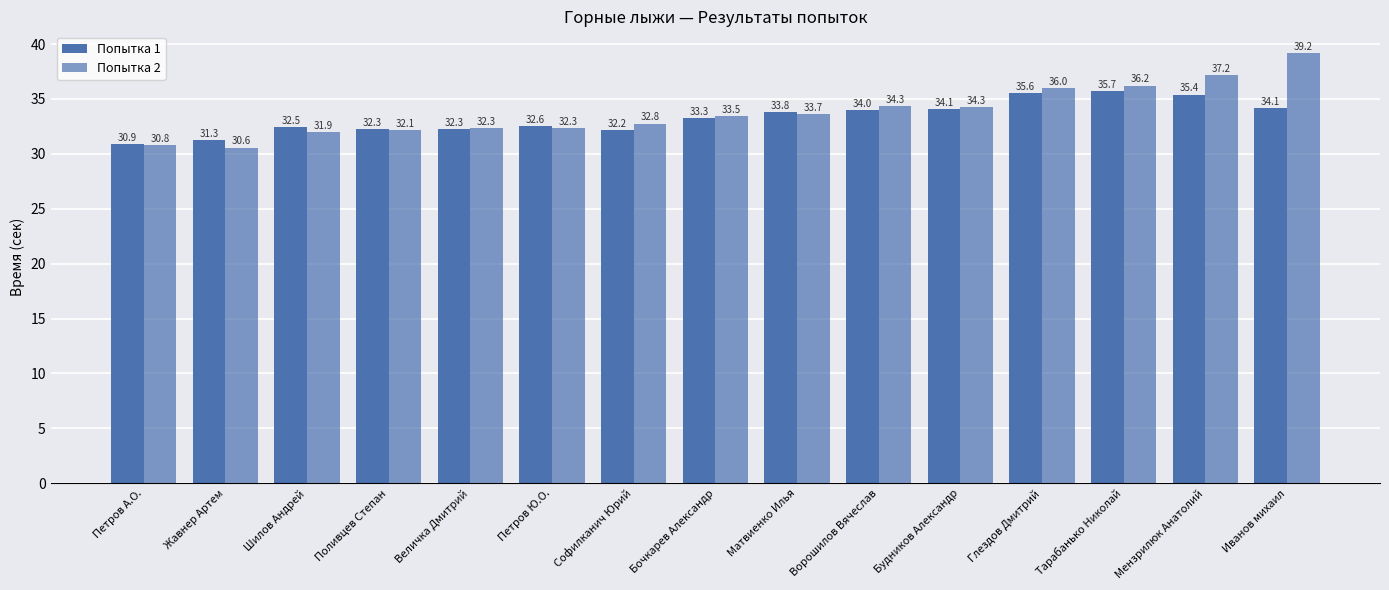

What is the label of the 11th bar from the right?

Величка Дмитрий